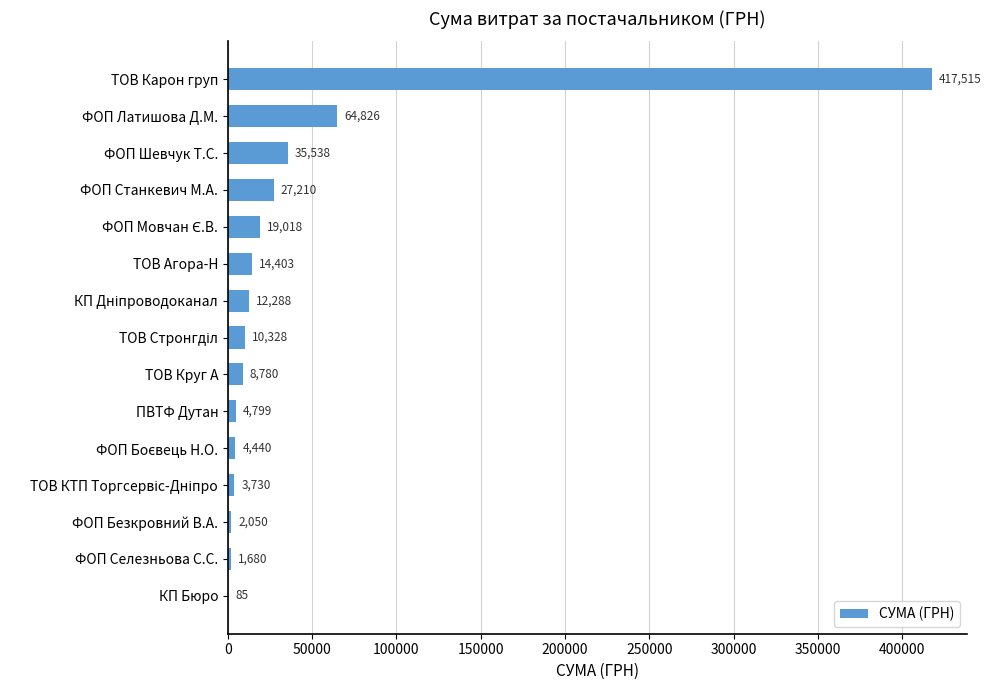

What is the greatest value displayed?

417514.7